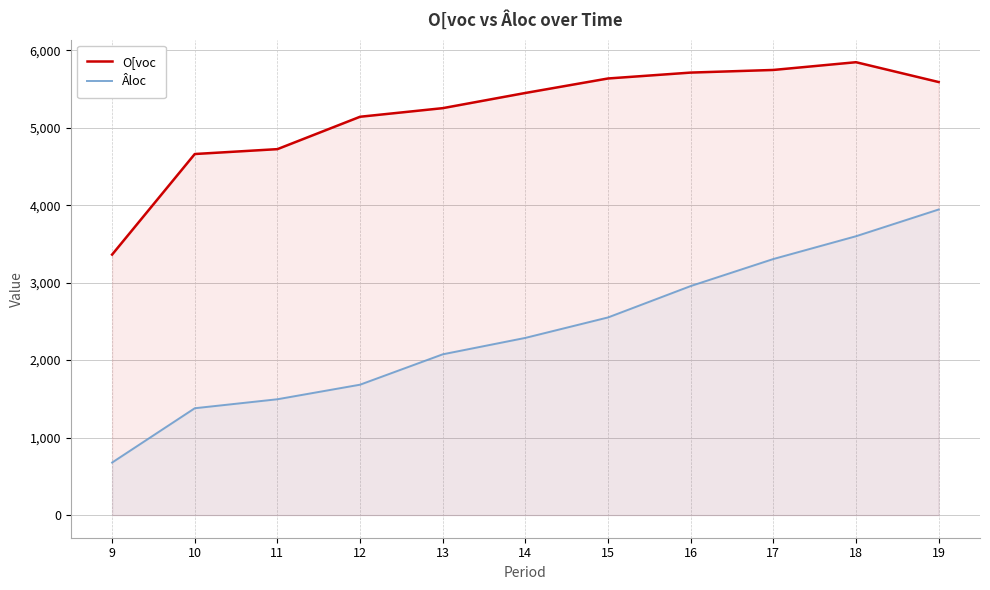

At 11, list the series in order from largest to smallest.

O[voc, Âloc